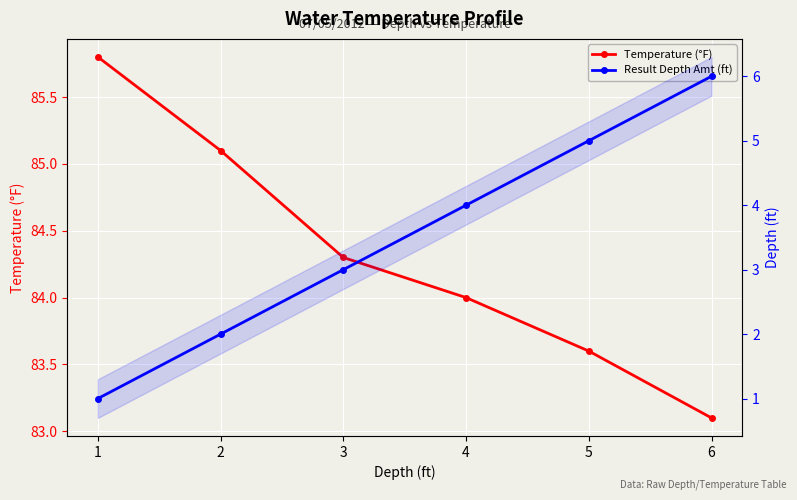

True or false: Result Depth Amt (ft) and Temperature (°F) cross at least once.

False